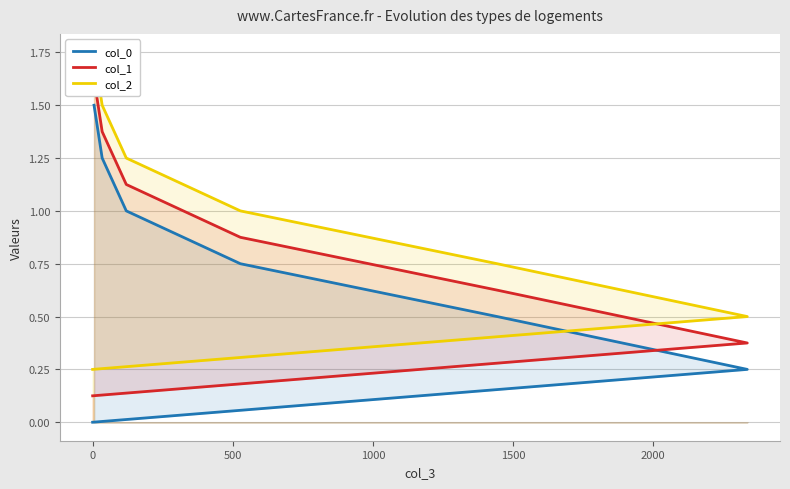

What is the value of the col_0 point at the 4th from the left?

0.8